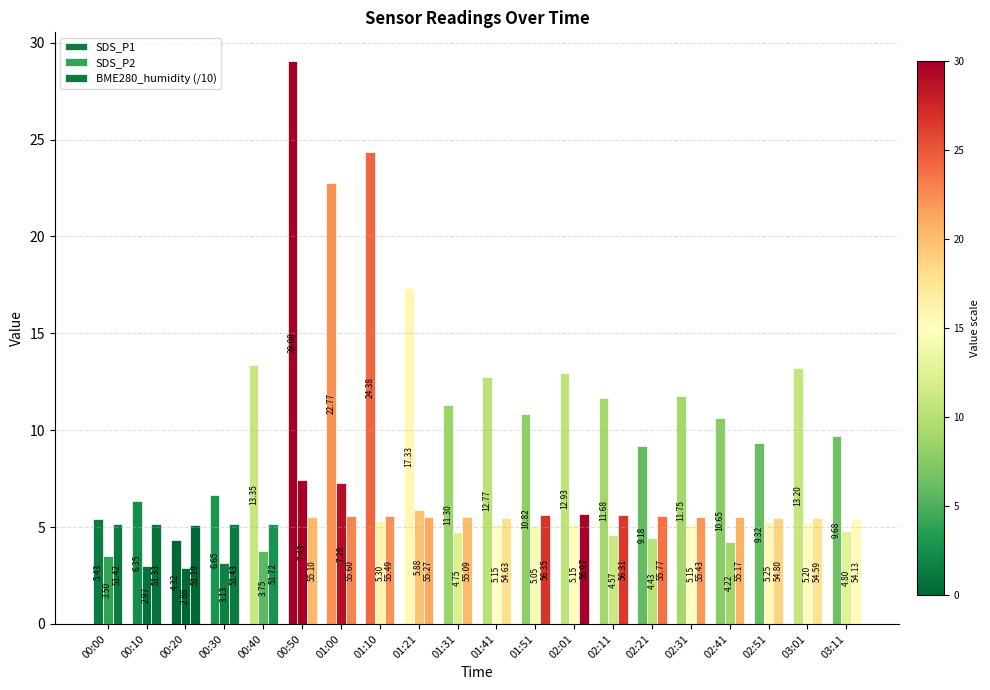

Is the value of SDS_P1 at 01:10 greater than the value of BME280_humidity (/10) at 01:10?

Yes